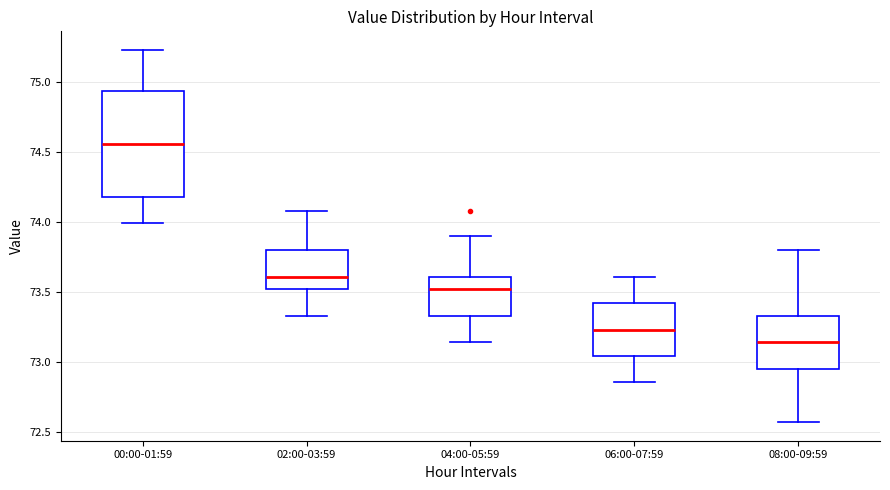

Reading left to right, read every box against the y-axis: the position of its median line, the range the box covers, and the ends of its whiskers. The values are not printed on the chart, so give them approximately, as read against the axis.

00:00-01:59: median 74.55, box 74.20 to 74.95, whiskers 74.00 to 75.25
02:00-03:59: median 73.60, box 73.50 to 73.80, whiskers 73.35 to 74.10
04:00-05:59: median 73.50, box 73.35 to 73.60, whiskers 73.15 to 73.90
06:00-07:59: median 73.25, box 73.05 to 73.40, whiskers 72.85 to 73.60
08:00-09:59: median 73.15, box 72.95 to 73.35, whiskers 72.55 to 73.80